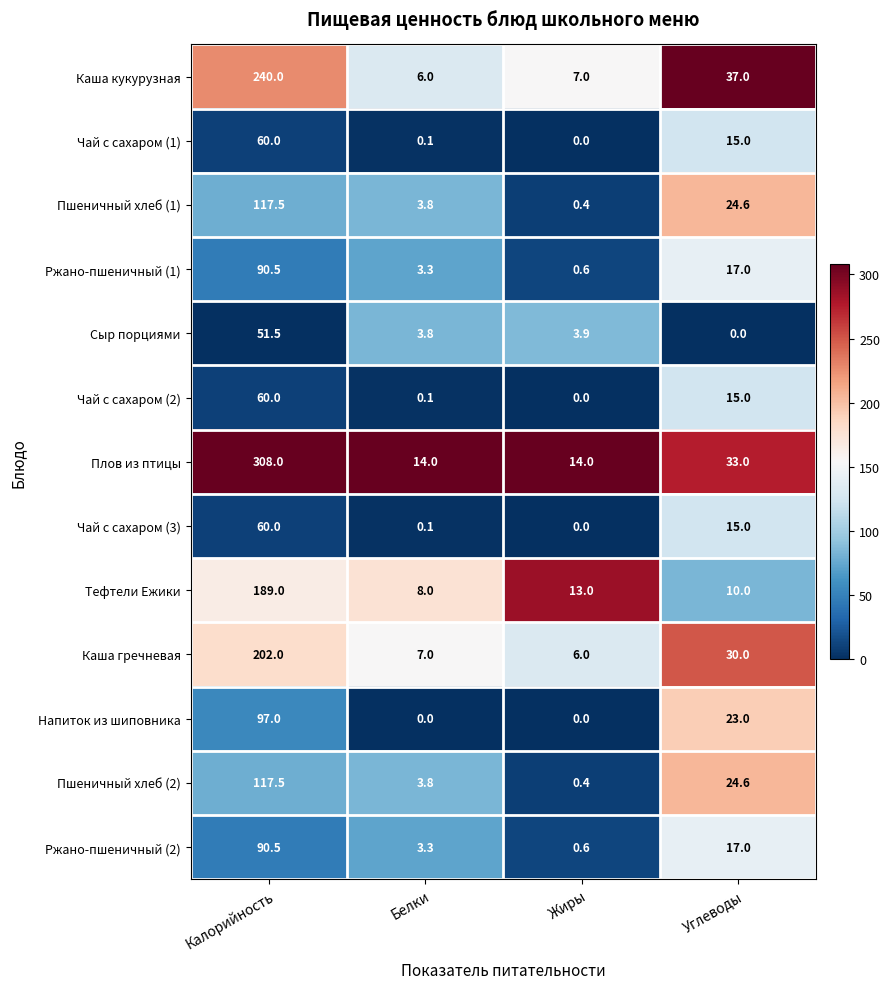

At which label does Чай с сахаром (1) first exceed 15?

Калорийность